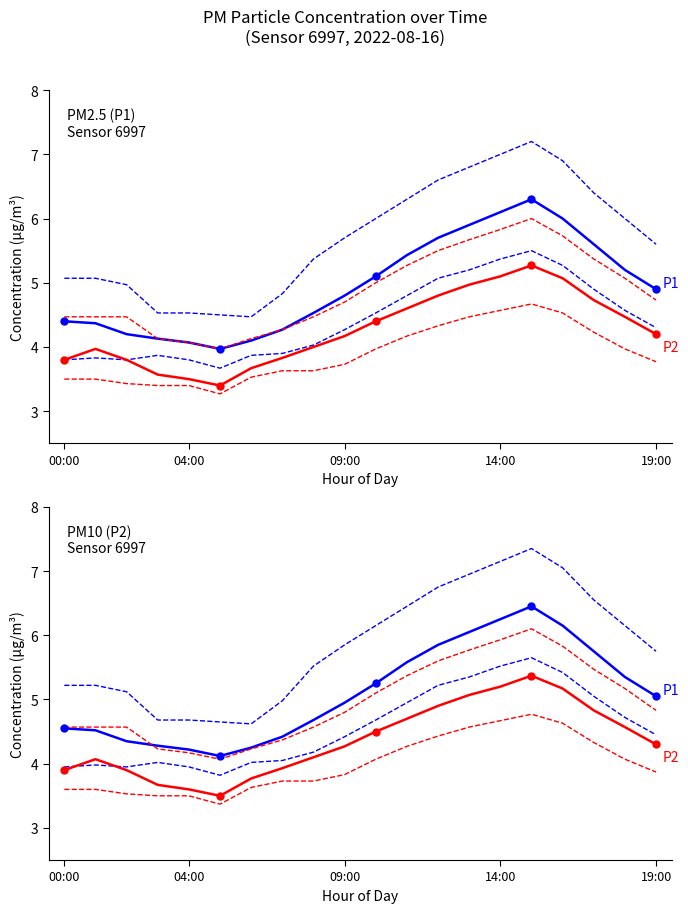

Rank the categories by P1 value from lowest to highest.

05:00, 04:00, 06:00, 03:00, 02:00, 07:00, 01:00, 00:00, 08:00, 09:00, 19:00, 10:00, 18:00, 11:00, 17:00, 12:00, 13:00, 16:00, 14:00, 15:00